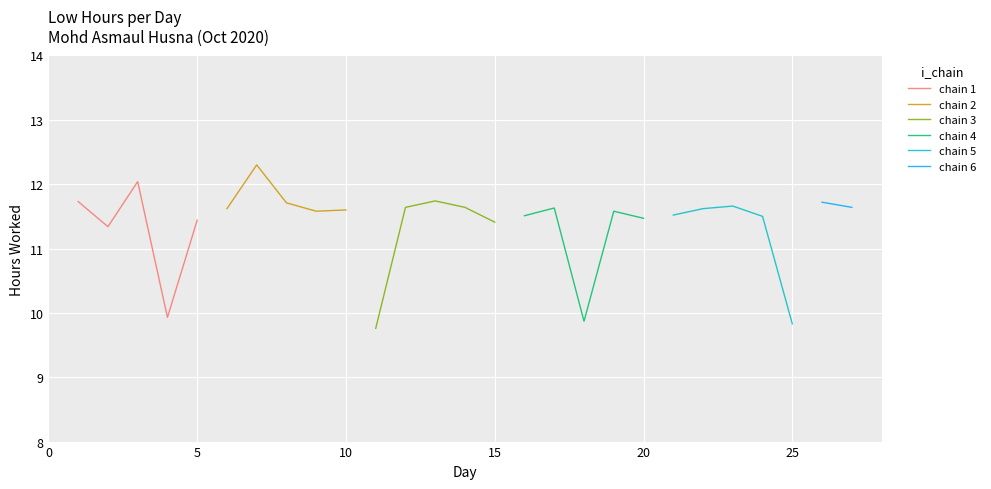

Which has a higher value, 13 or 12?

13